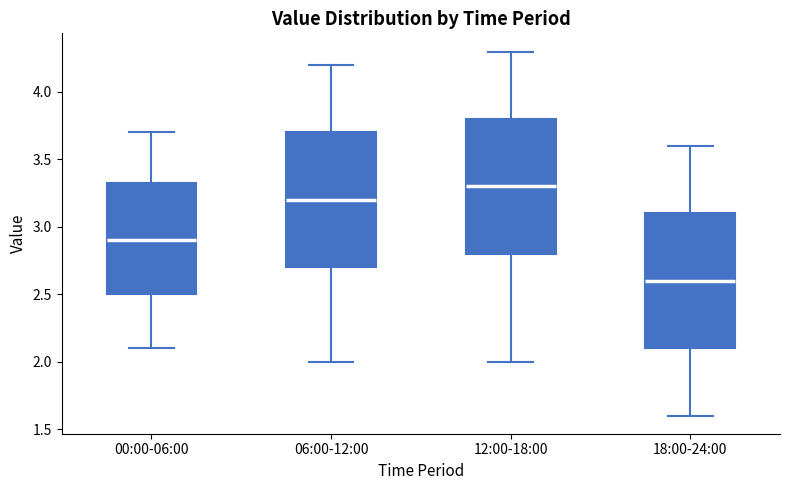

Reading left to right, transcribe this box plot: for each box, give where its median line is, the range the box spans, and where its two whiskers end, as read against the y-axis. The values are not printed on the chart, so give them approximately, as read against the axis.

00:00-06:00: median 2.90, box 2.50 to 3.35, whiskers 2.10 to 3.70
06:00-12:00: median 3.20, box 2.70 to 3.70, whiskers 2.00 to 4.20
12:00-18:00: median 3.30, box 2.80 to 3.80, whiskers 2.00 to 4.30
18:00-24:00: median 2.60, box 2.10 to 3.10, whiskers 1.60 to 3.60